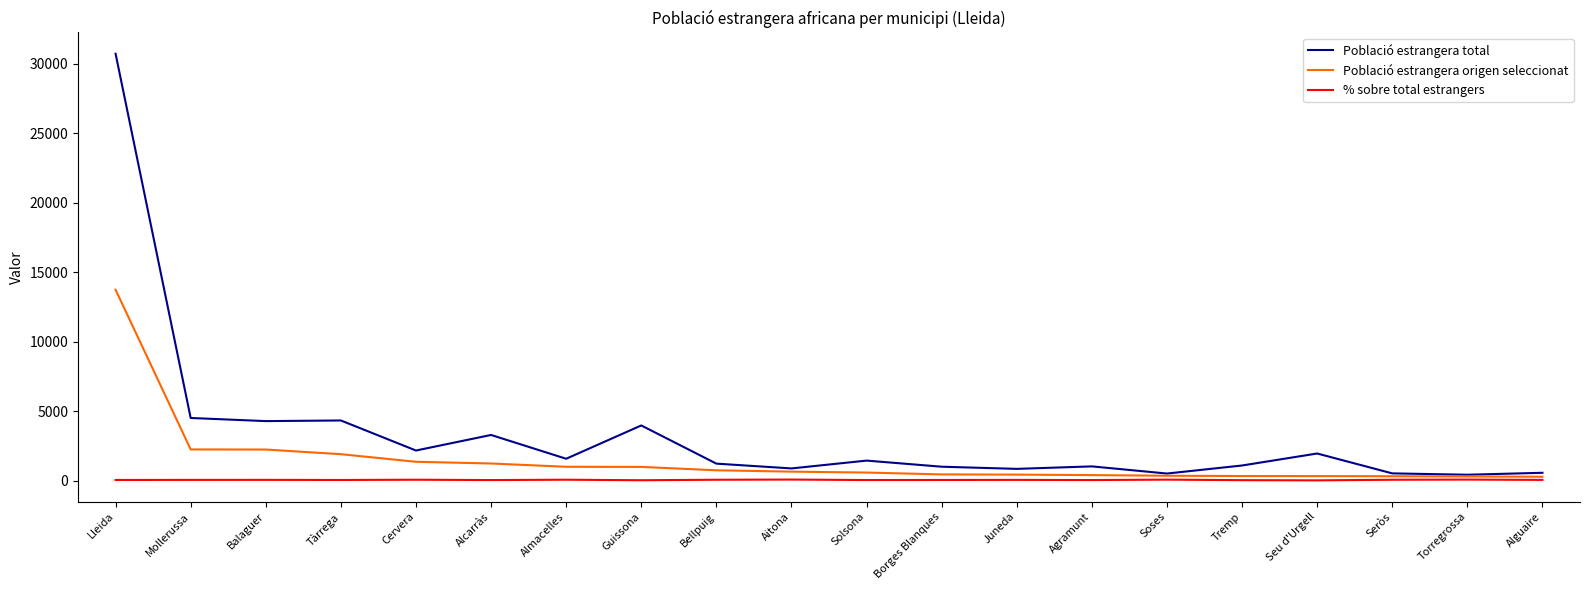

In % sobre total estrangers, how many points are higher than both neighbors (excluding endpoints)?

7